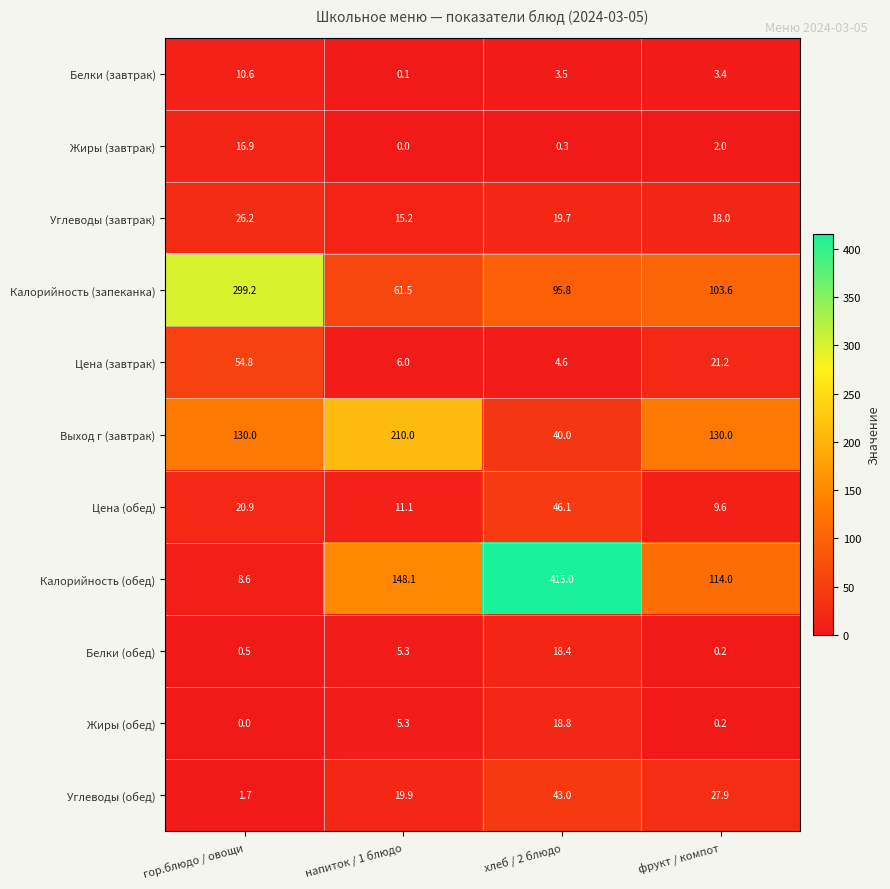

At how many categories does at least one series exceed 38?

4